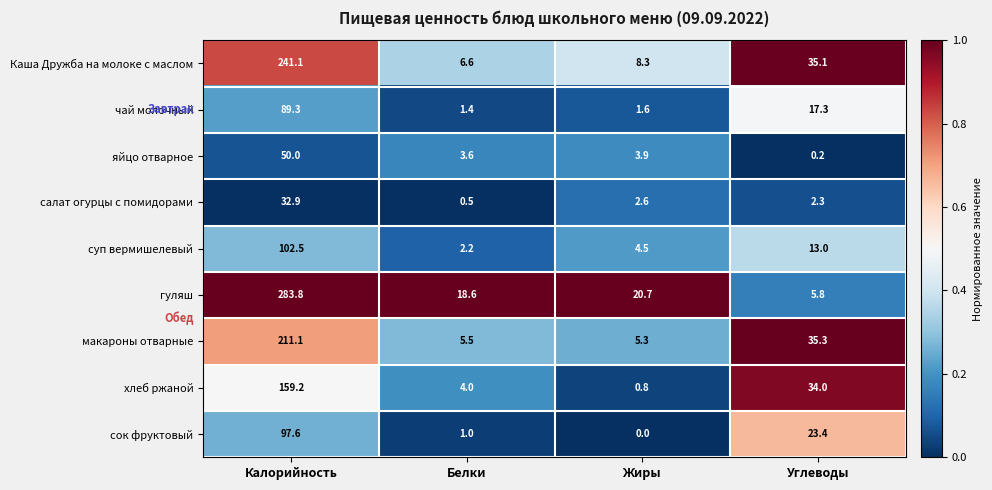

The value of сок фруктовый at Калорийность is 172.0. True or false?

False